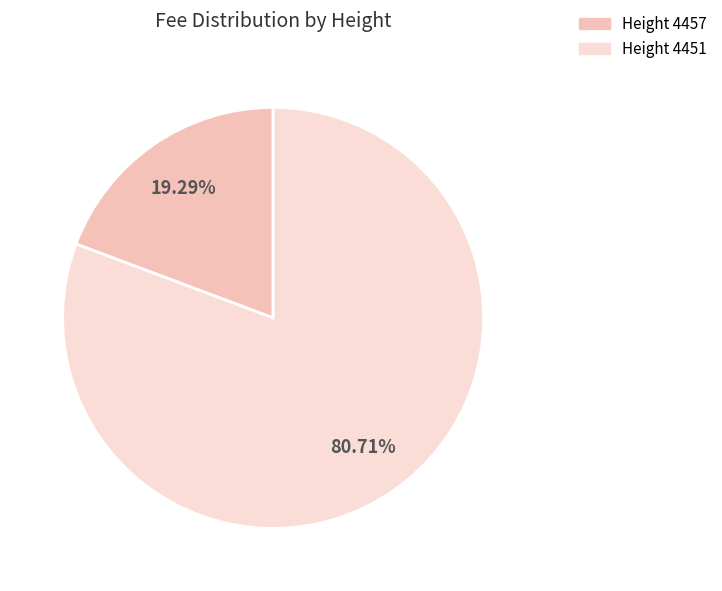

Combined, do Height 4457 and Height 4451 account for over 50%?

Yes